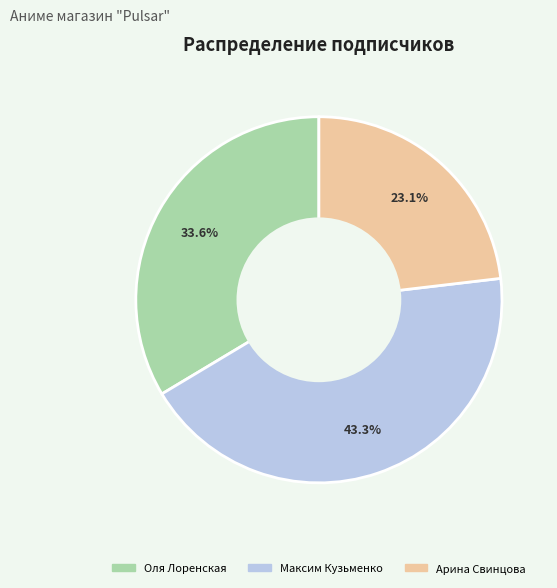

True or false: Арина Свинцова accounts for 16% of the total.

False